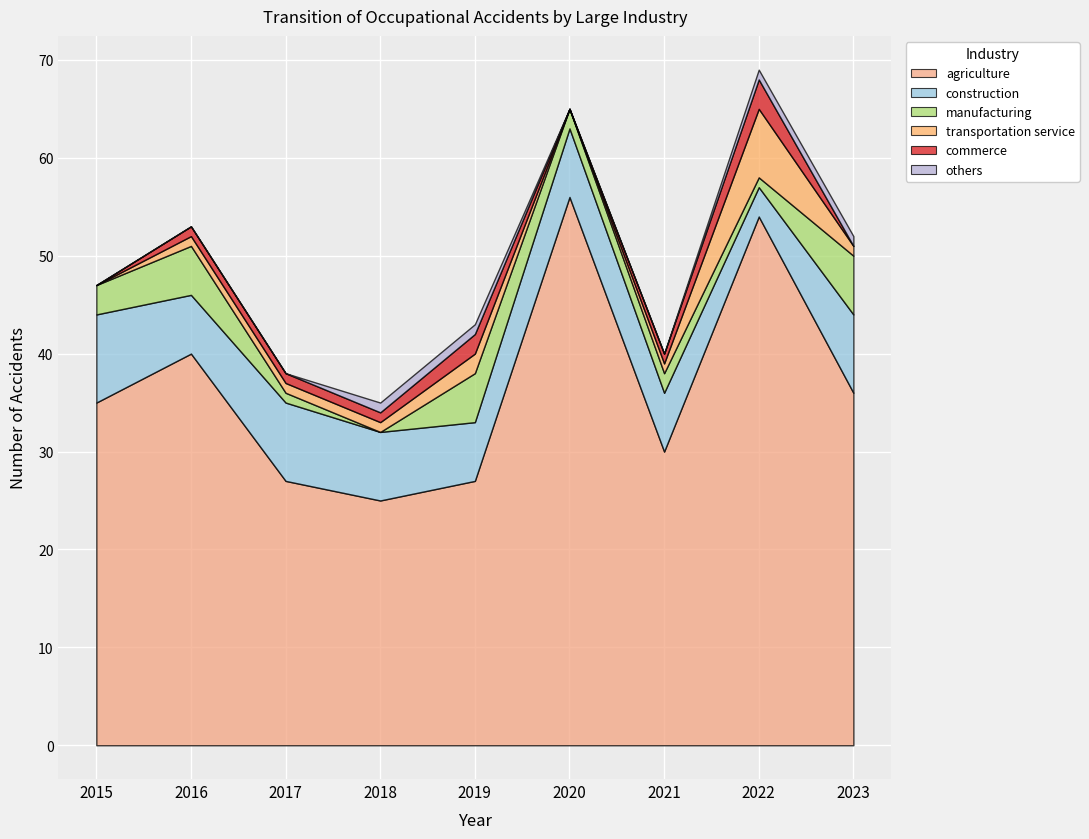

True or false: others and transportation service cross at least once.

False